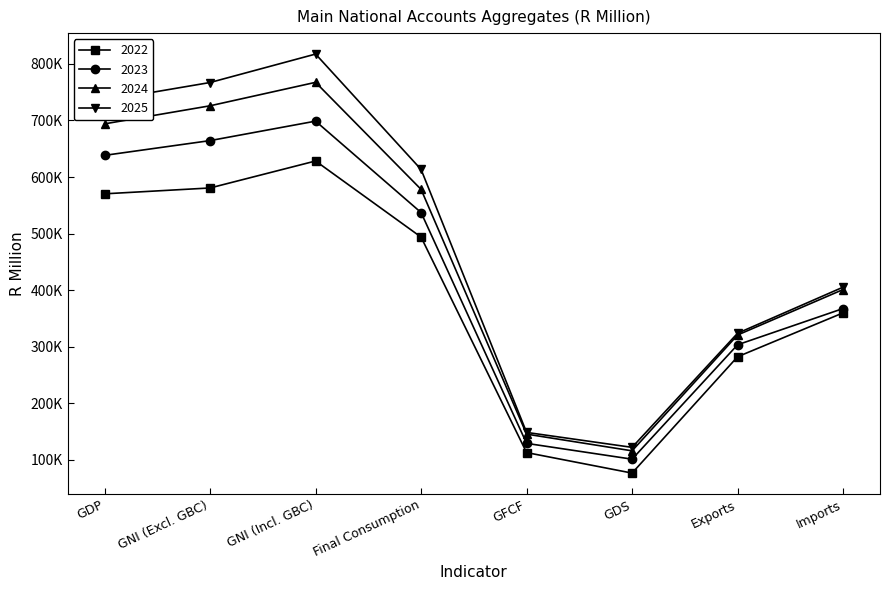

Between Final Consumption and GDS, which series saw the biggest shift?

2025